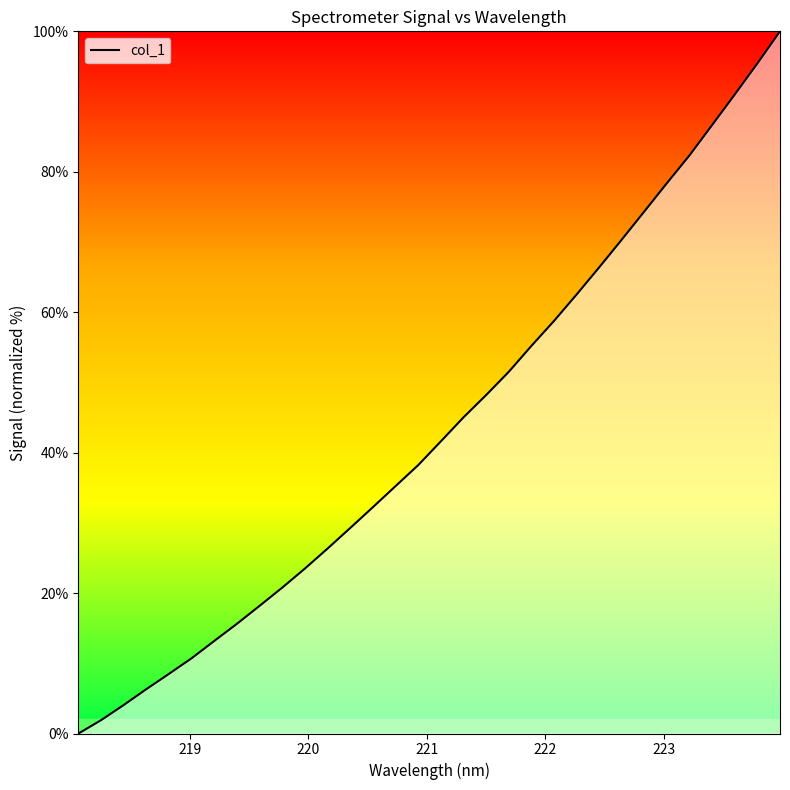

What is the difference between the maximum and minimum values?

100.0